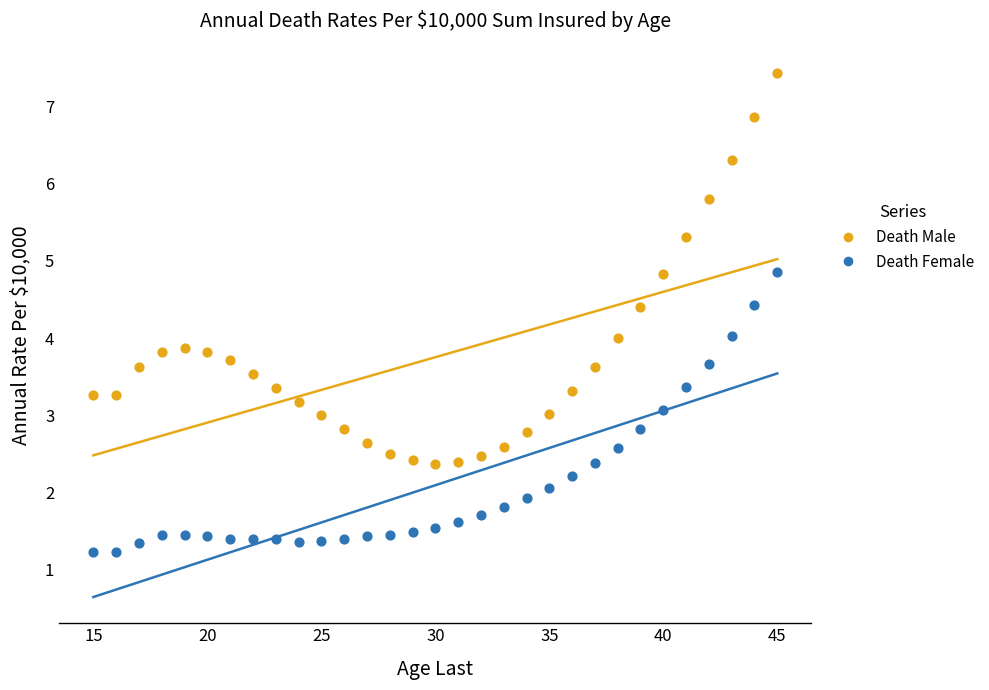

What are all the series names shown in the legend?

Death Male, Death Female